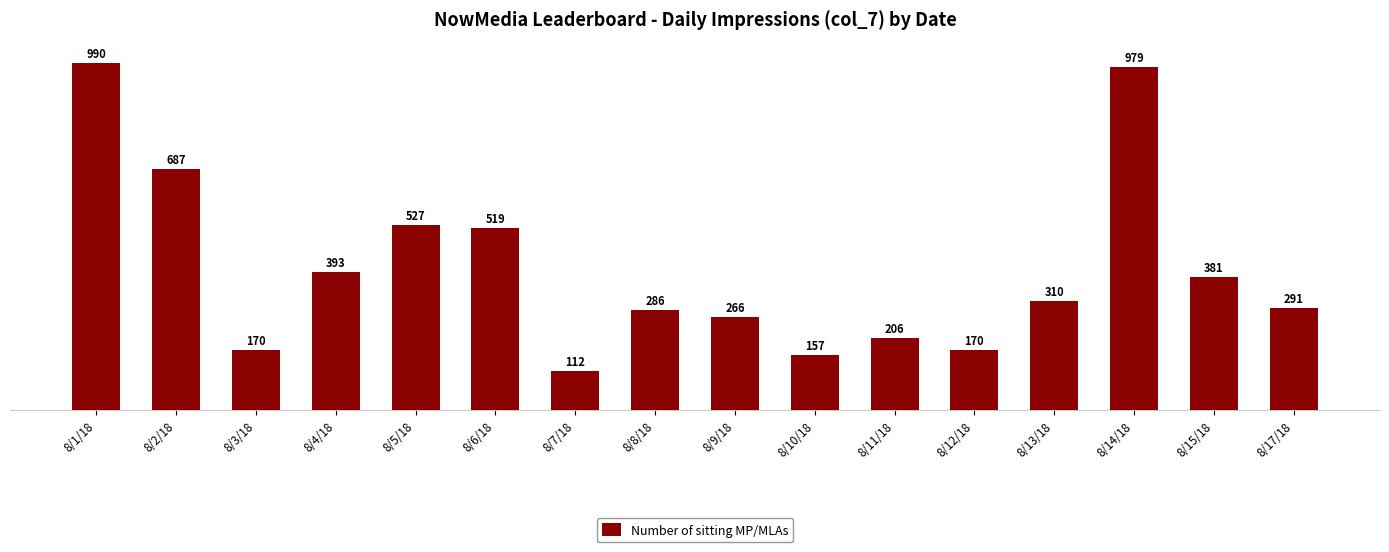

How many values are below 310?

8